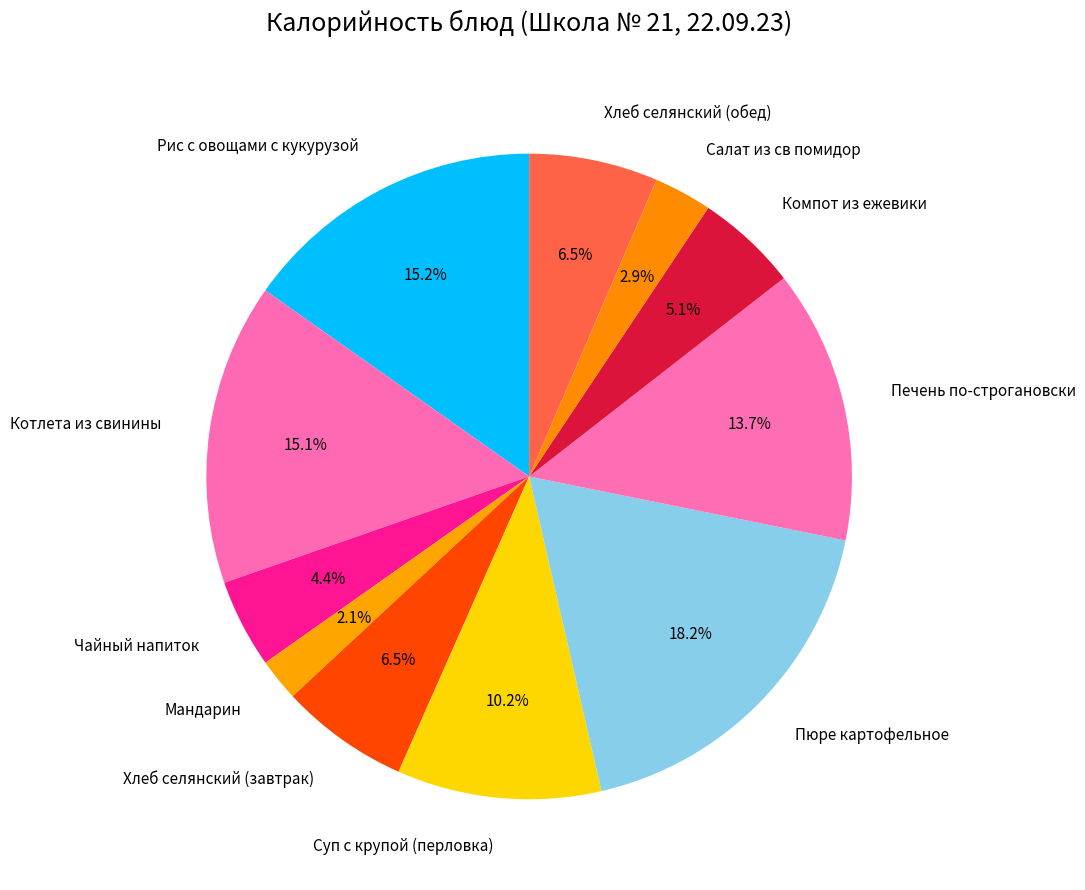

What percentage do Хлеб селянский (обед) and Мандарин together represent?

8.6%